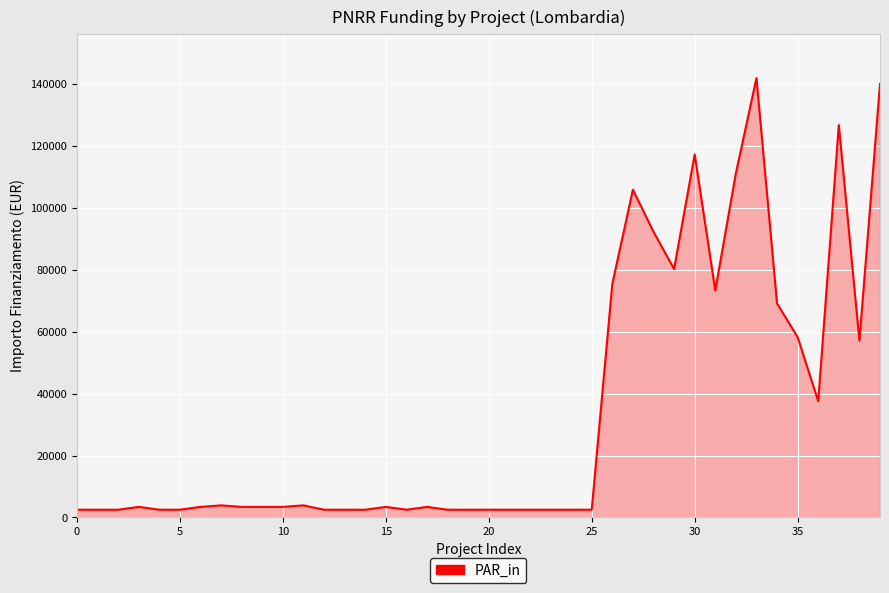

What is the difference between the maximum and minimum values?

139506.3